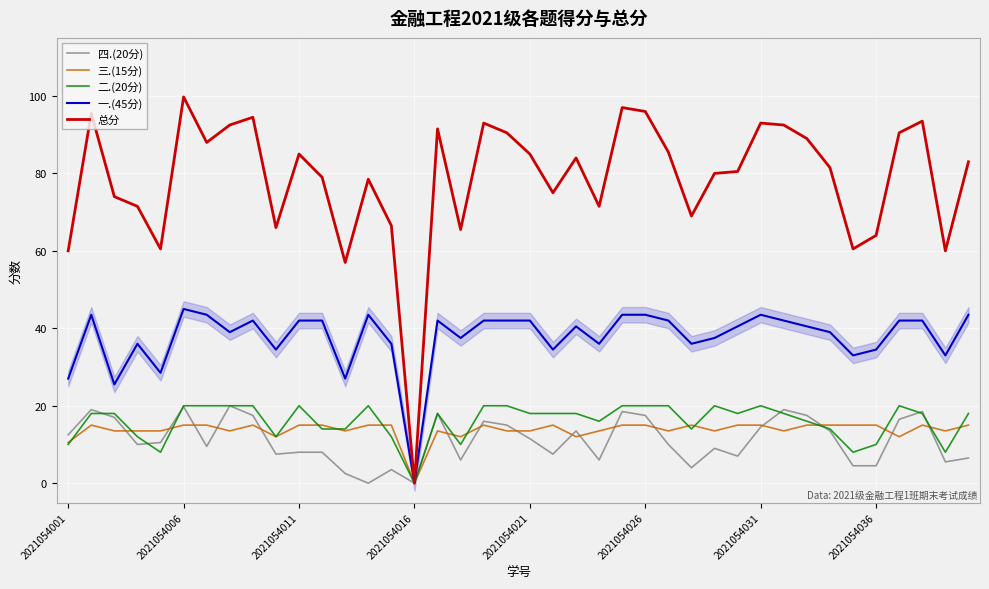

Is it true that 一.(45分) equals 18.4 at 2021054036?

False